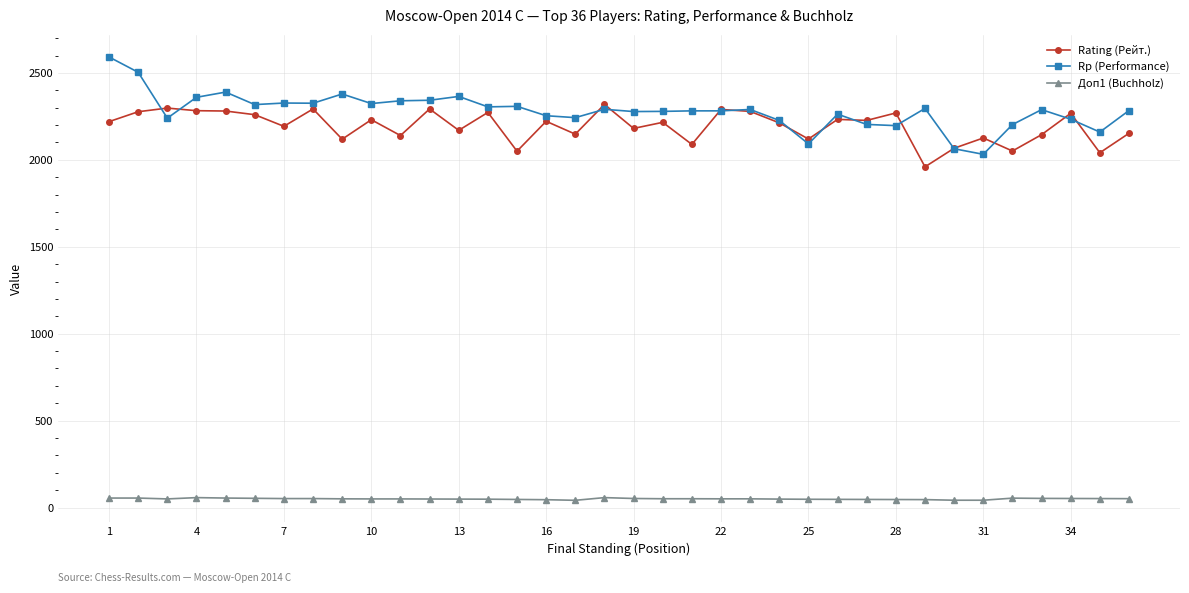

What is the value of the Rating (Рейт.) point at the 11th from the left?

2140.0